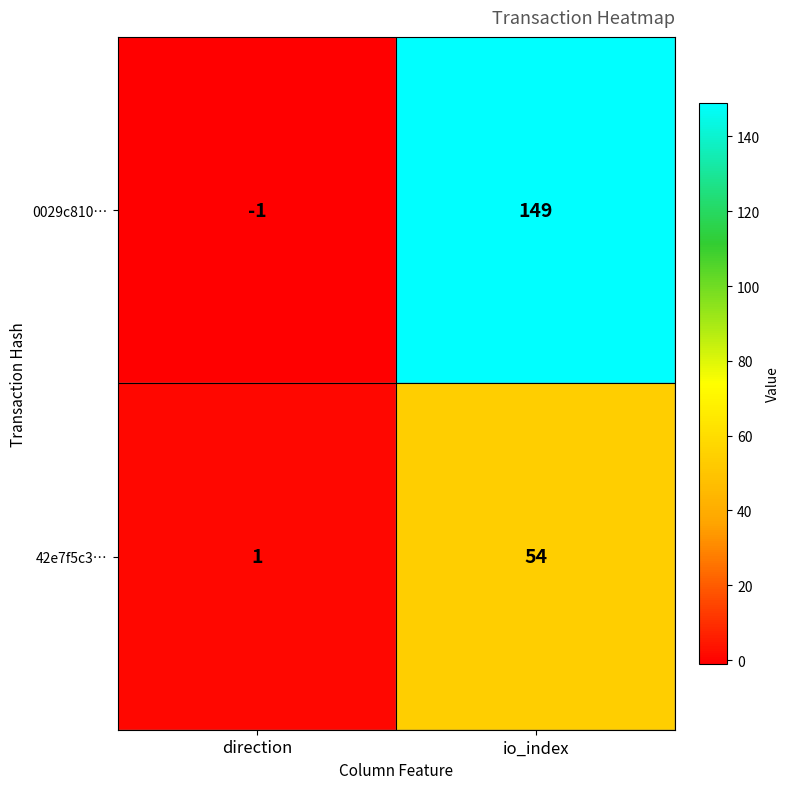

Which series has the largest total across all categories?

0029c810…